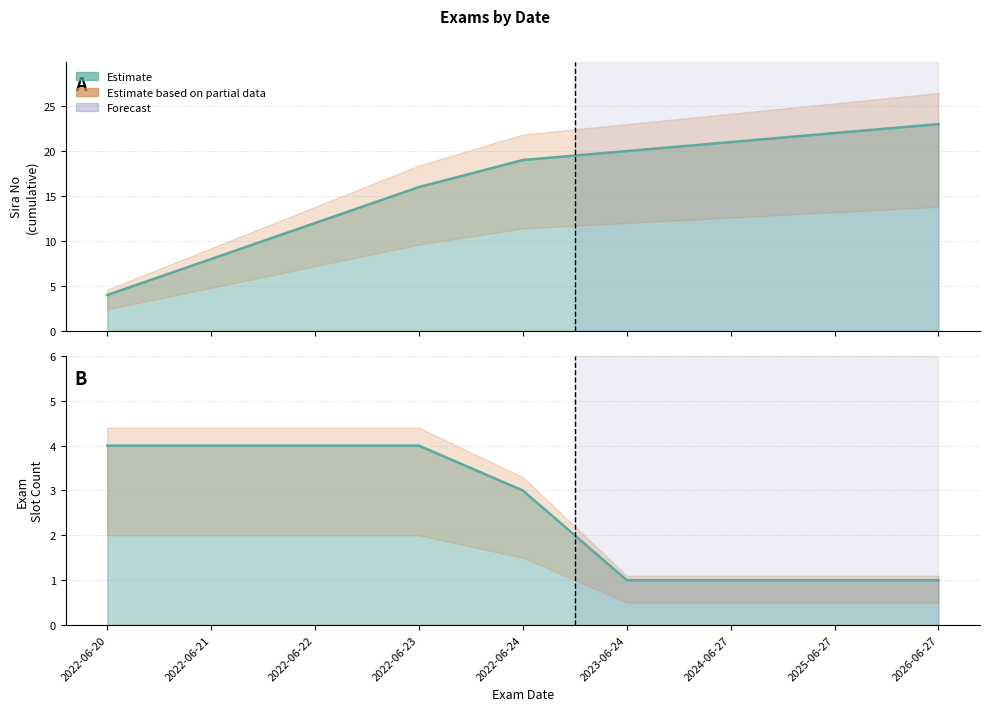

True or false: Exam Slot has a value of 1 at 2024-06-27.

True